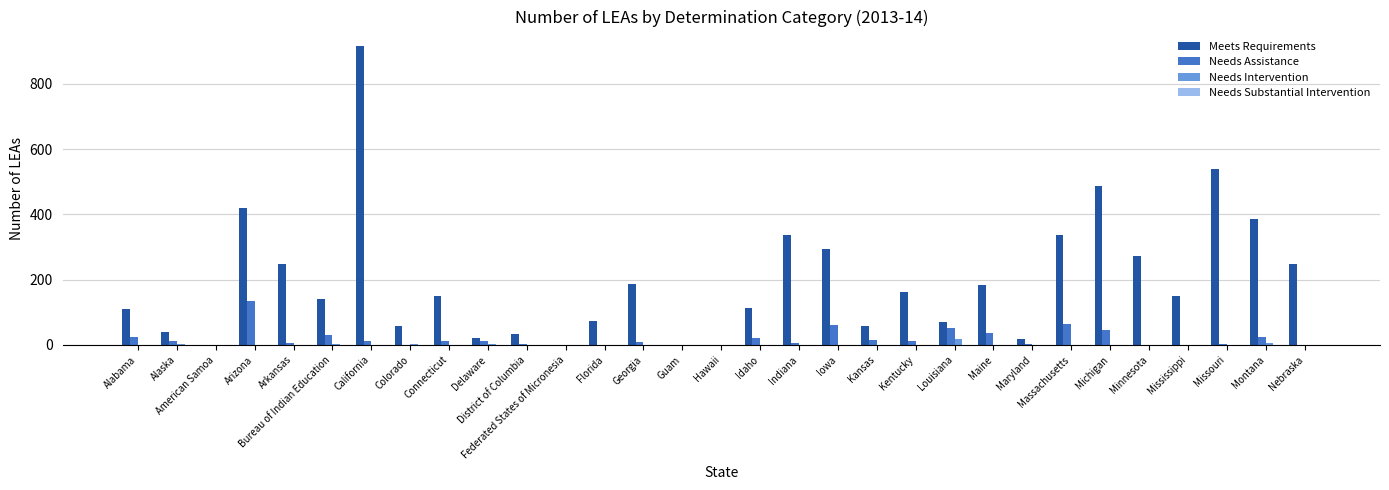

Is the value of Meets Requirements at Michigan greater than the value of Needs Intervention at District of Columbia?

Yes